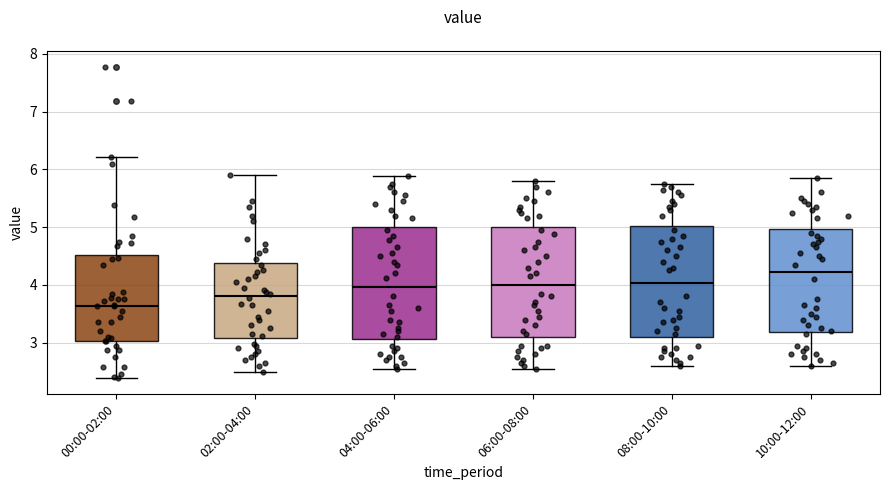

Reading left to right, read every box against the y-axis: the position of its median line, the range the box covers, and the ends of its whiskers. The values are not printed on the chart, so give them approximately, as read against the axis.

00:00-02:00: median 3.6, box 3.0 to 4.5, whiskers 2.4 to 6.2
02:00-04:00: median 3.8, box 3.1 to 4.4, whiskers 2.5 to 5.9
04:00-06:00: median 4.0, box 3.1 to 5.0, whiskers 2.6 to 5.9
06:00-08:00: median 4.0, box 3.1 to 5.0, whiskers 2.6 to 5.8
08:00-10:00: median 4.0, box 3.1 to 5.0, whiskers 2.6 to 5.8
10:00-12:00: median 4.2, box 3.2 to 5.0, whiskers 2.6 to 5.9